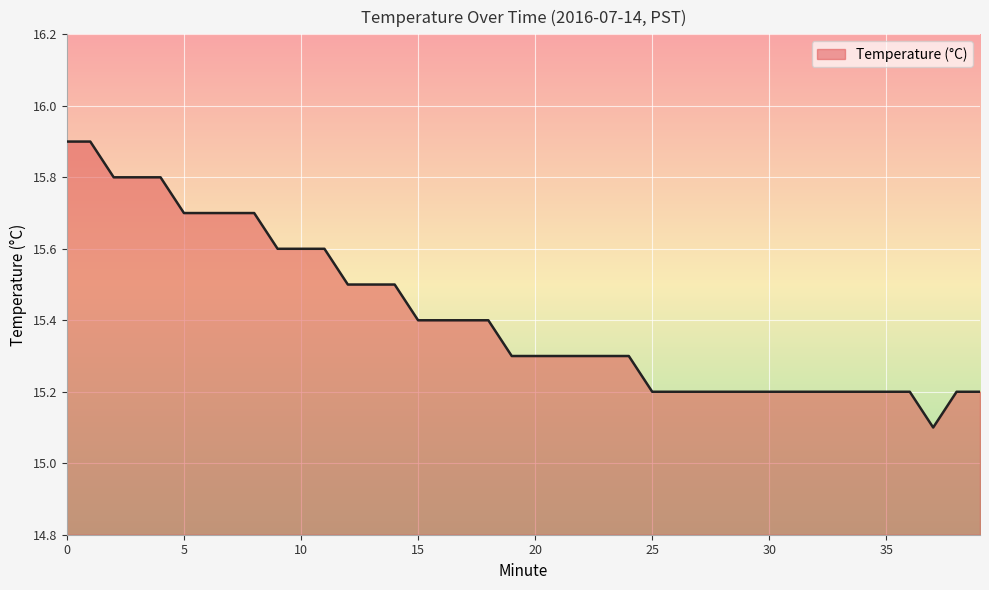

What is the difference between the maximum and minimum values?

0.8